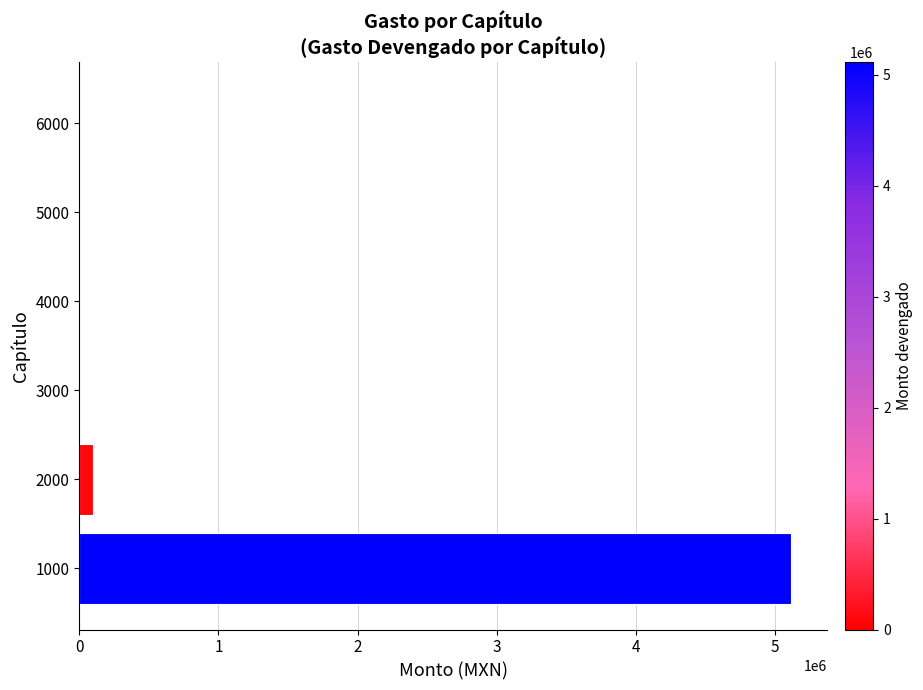

The value at 6000 is -1751338.9. True or false?

False